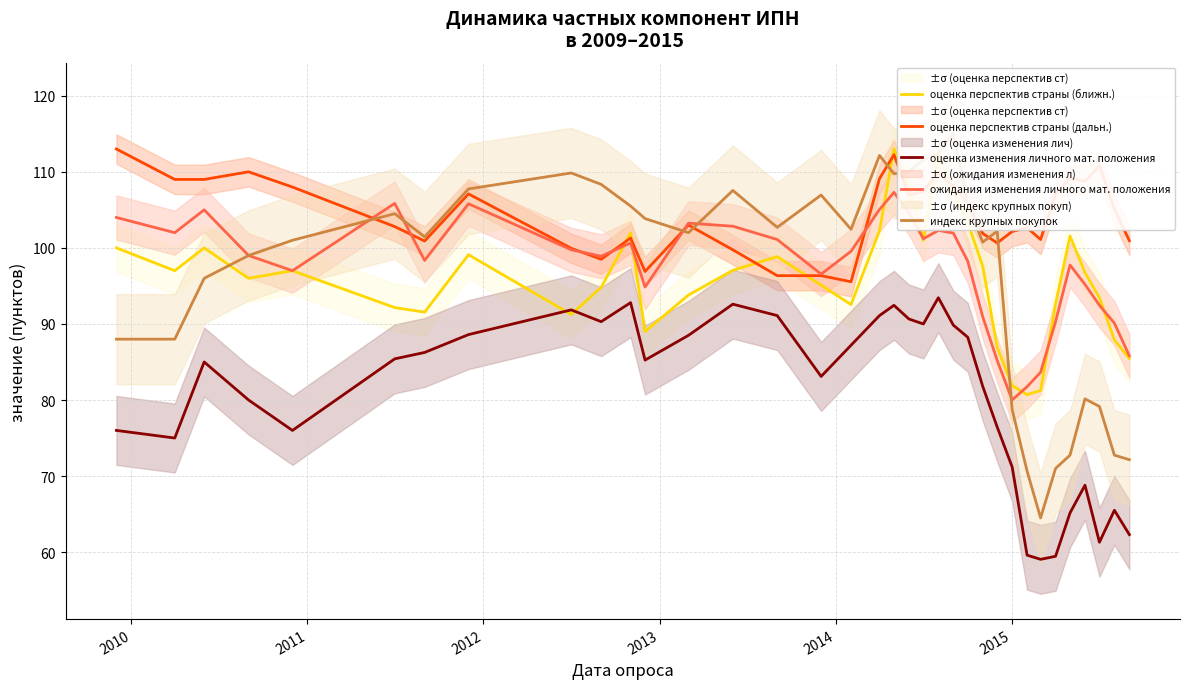

True or false: оценка изменения личного мат. положения and оценка перспектив страны (дальн.) cross at least once.

False